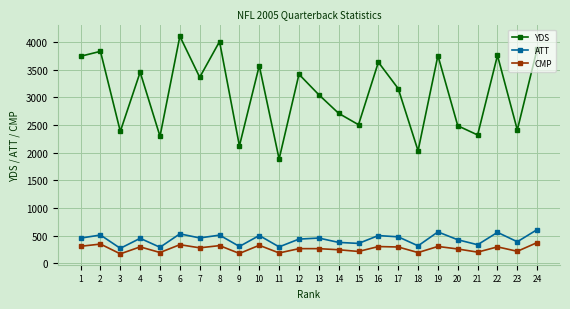

What is the sum of the ATT values at 16 and 23?

886